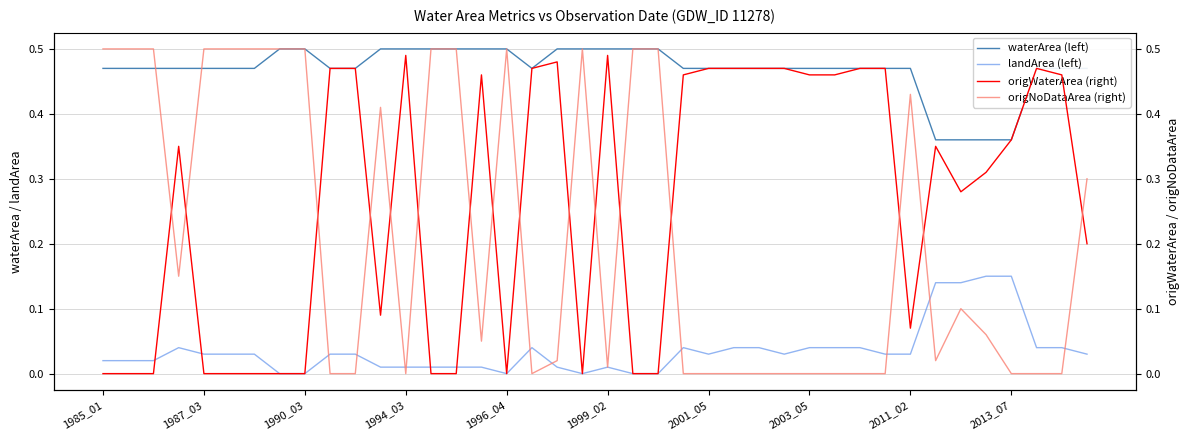

What is the value of the waterArea (left) point at the 12th from the left?

0.5